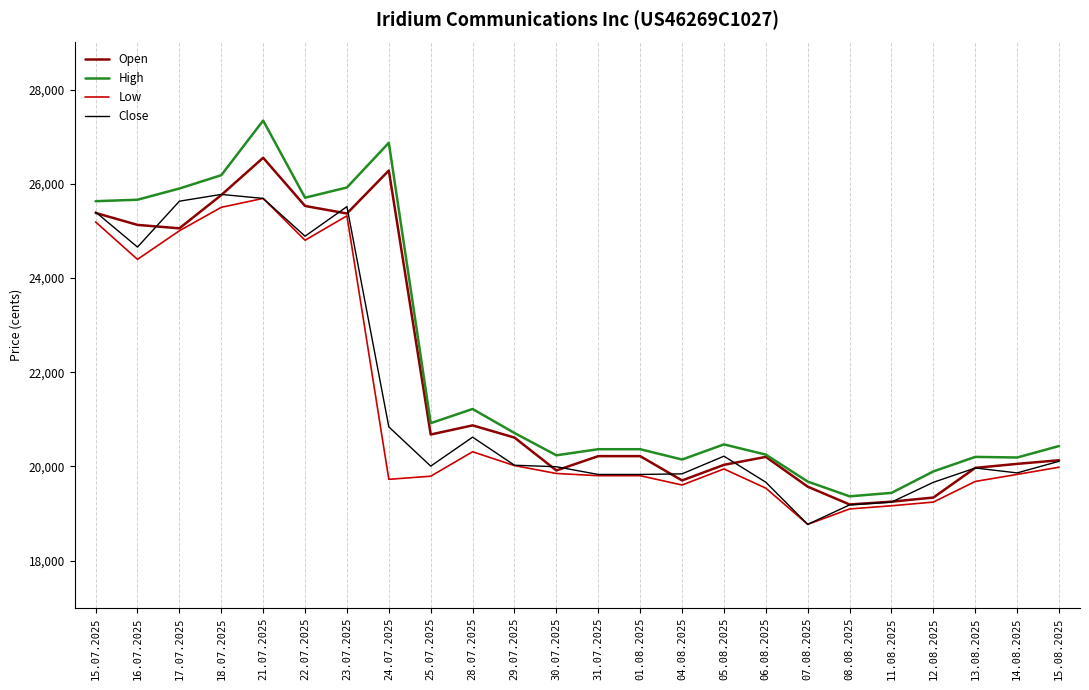

What are all the series names shown in the legend?

Open, High, Low, Close